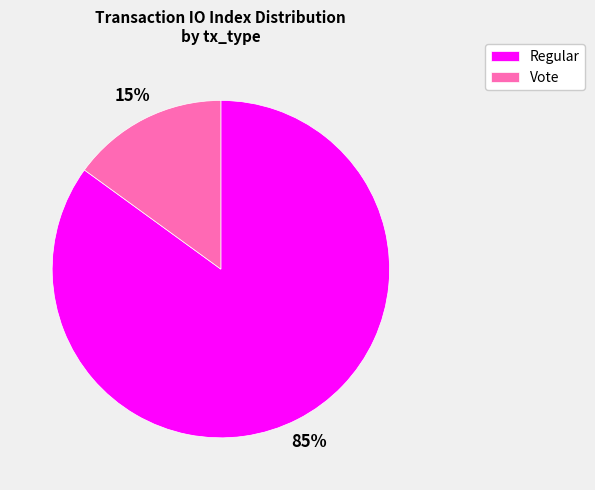

What is the ratio of the value at Regular to the value at Vote?

5.7